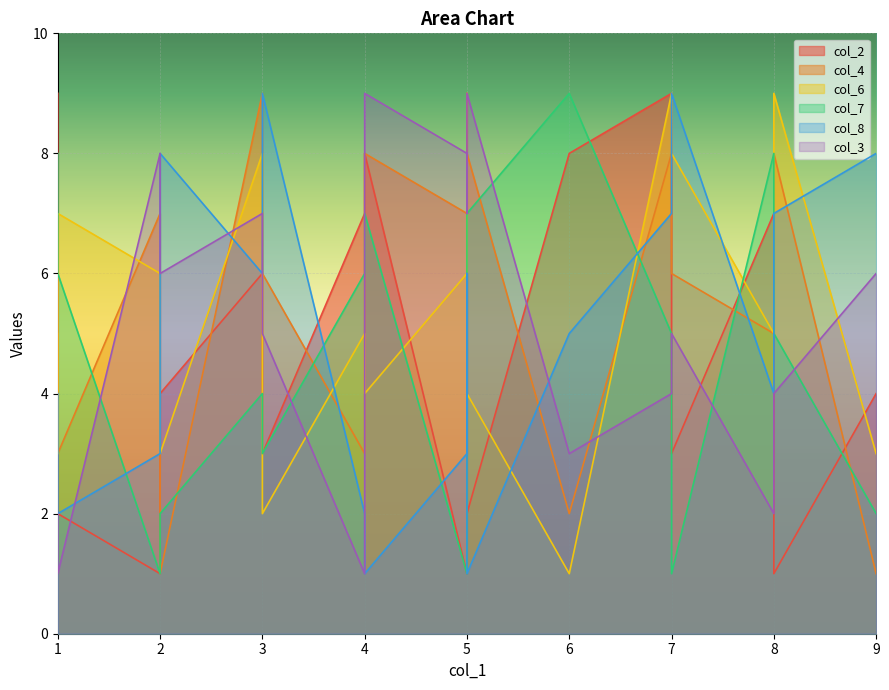

At which label does col_3 first exceed 5?

2